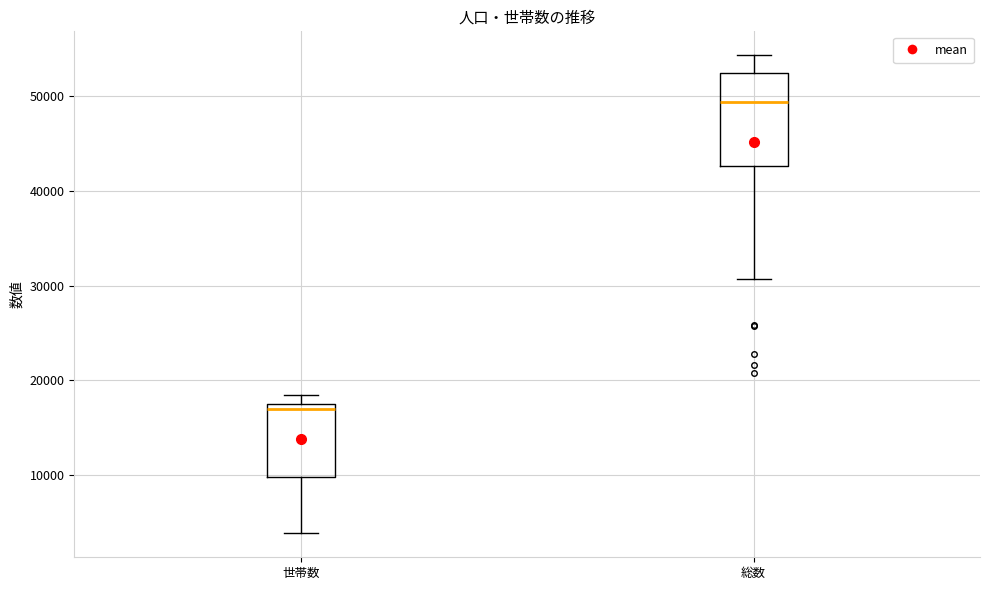

Reading left to right, read every box against the y-axis: the position of its median line, the range the box covers, and the ends of its whiskers. The values are not printed on the chart, so give them approximately, as read against the axis.

世帯数: median 17000, box 10000 to 18000, whiskers 4000 to 18000 (just above the box's upper edge)
総数: median 49000, box 43000 to 52000, whiskers 31000 to 54000